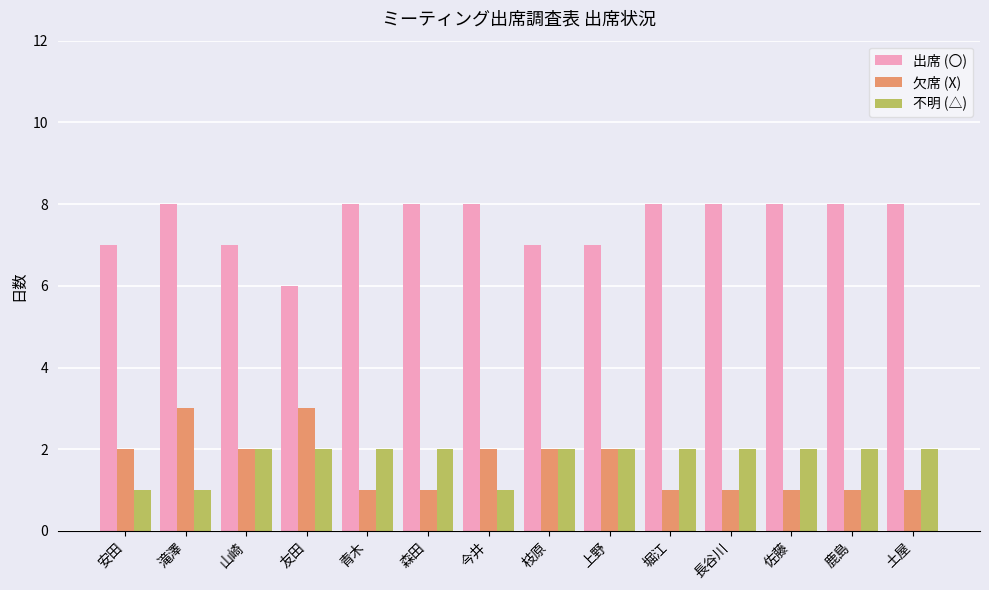

What is the sum of the 欠席 (X) values at 青木 and 安田?

3